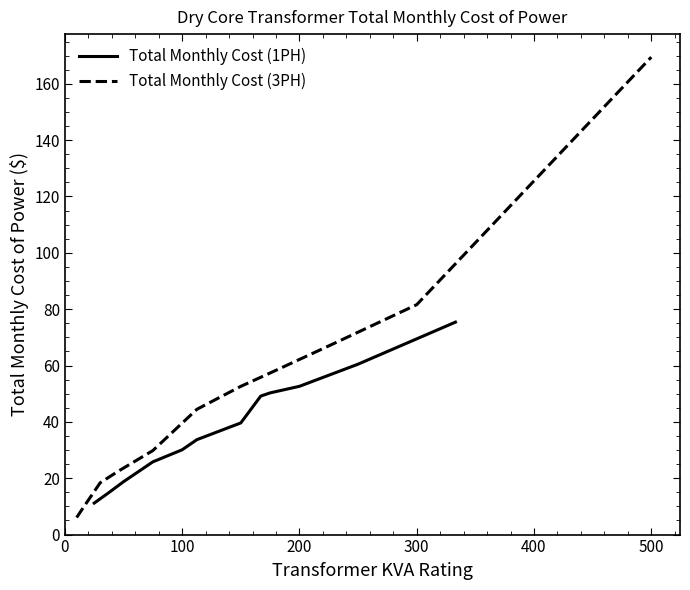

Is it true that Total Monthly Cost (1PH) equals 46.8 at 100?

False